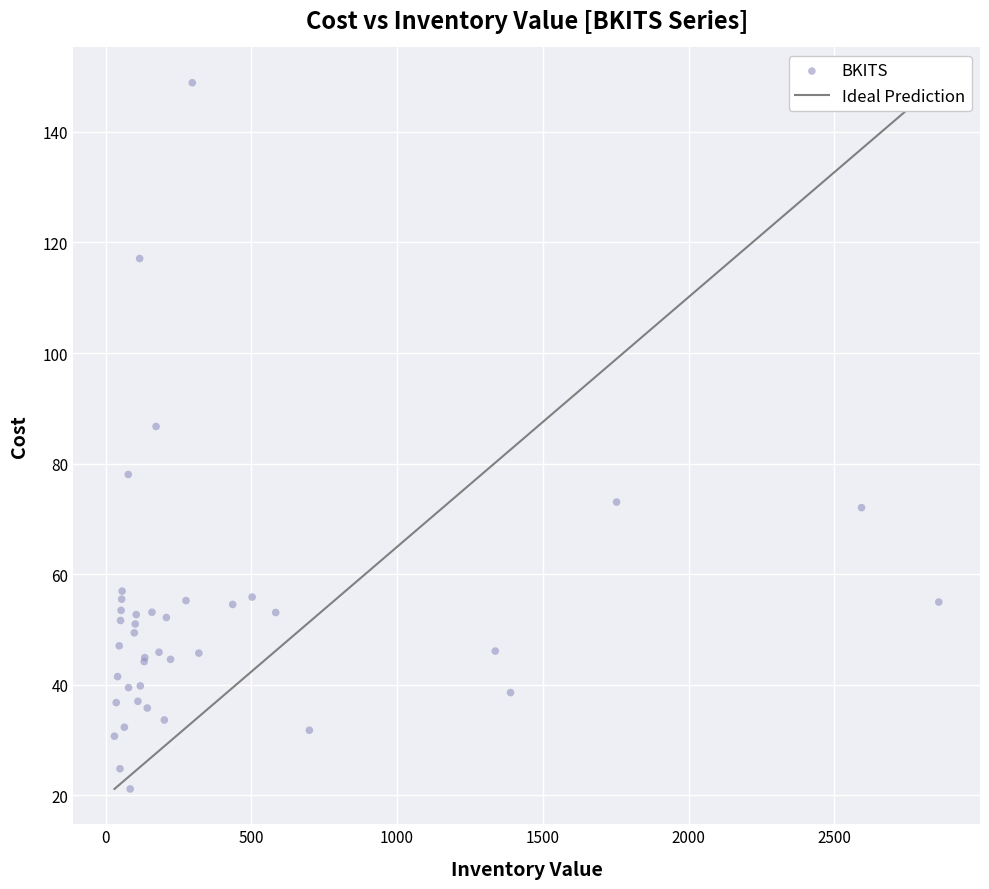

What Y value in the scatter plot is closest to 85?

86.7